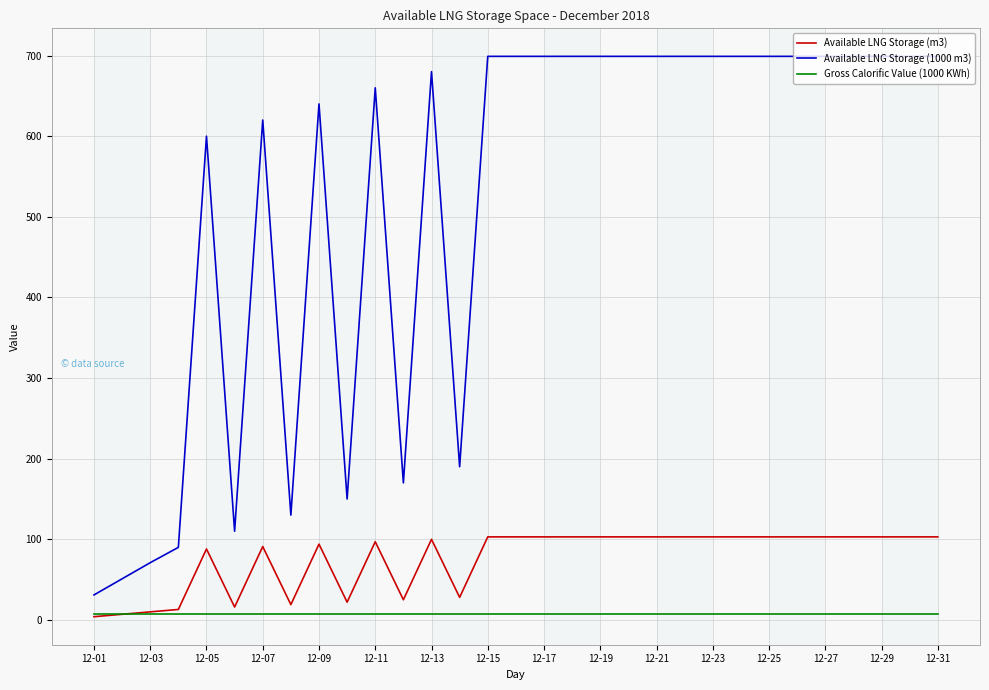

What is the maximum value shown in the chart?

699.0